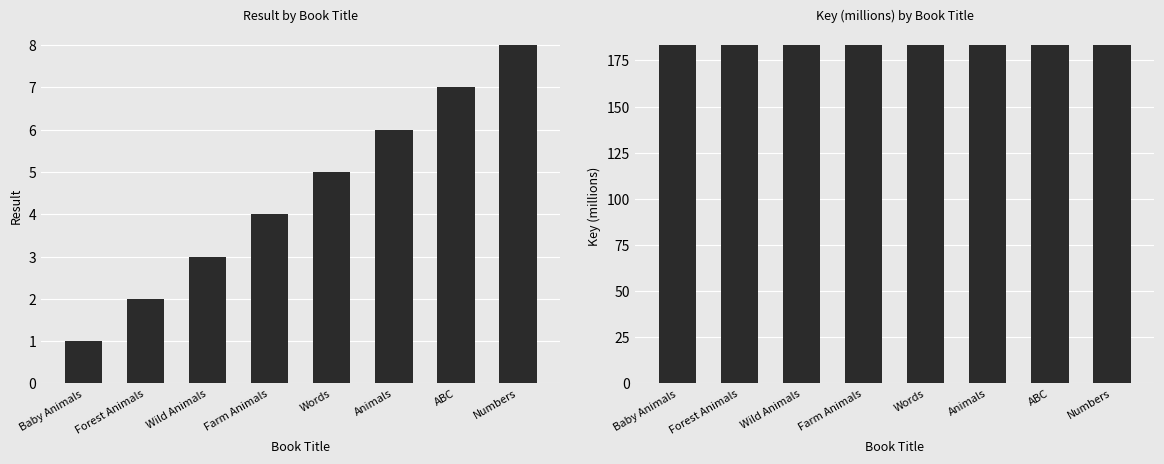

What position from the right is Animals?

3